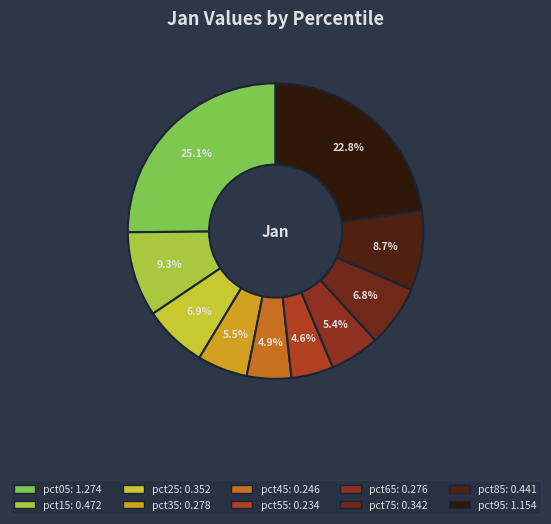

How many slices are in this pie chart?

10